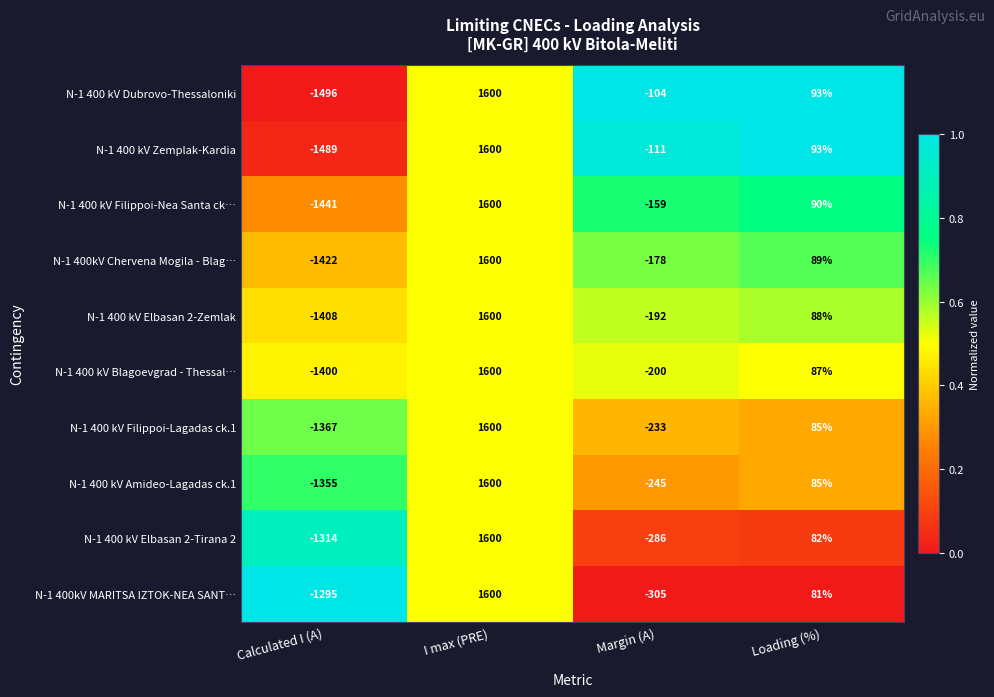

Rank the series at Calculated I (A) from lowest to highest value.

N-1 400 kV Dubrovo-Thessaloniki, N-1 400 kV Zemplak-Kardia, N-1 400 kV Filippoi-Nea Santa ck…, N-1 400kV Chervena Mogila - Blag…, N-1 400 kV Elbasan 2-Zemlak, N-1 400 kV Blagoevgrad - Thessal…, N-1 400 kV Filippoi-Lagadas ck.1, N-1 400 kV Amideo-Lagadas ck.1, N-1 400 kV Elbasan 2-Tirana 2, N-1 400kV MARITSA IZTOK-NEA SANT…